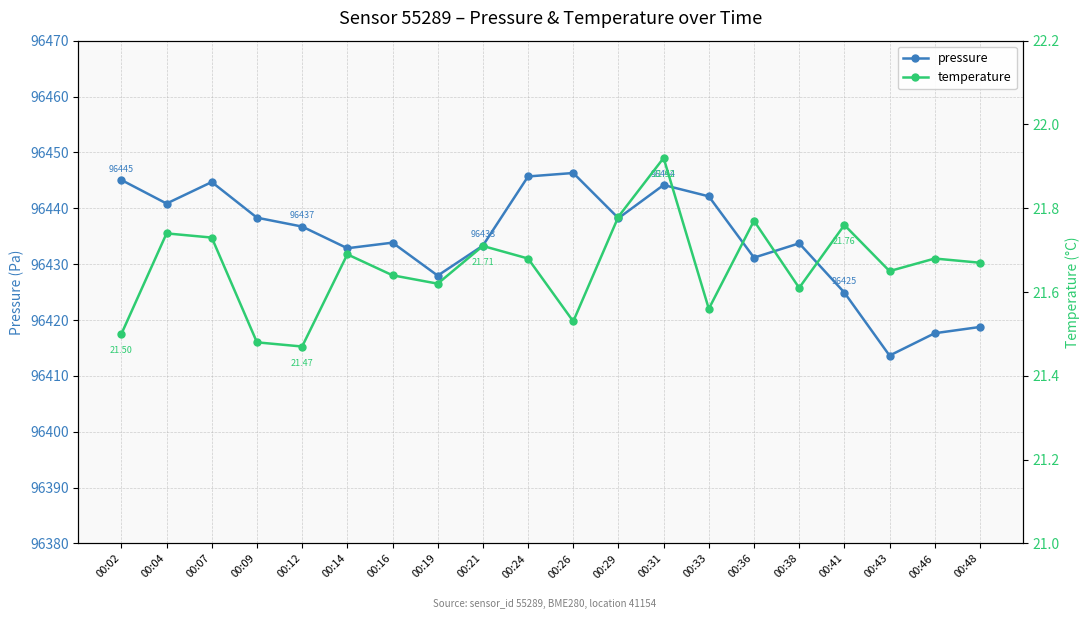

True or false: pressure and temperature cross at least once.

False